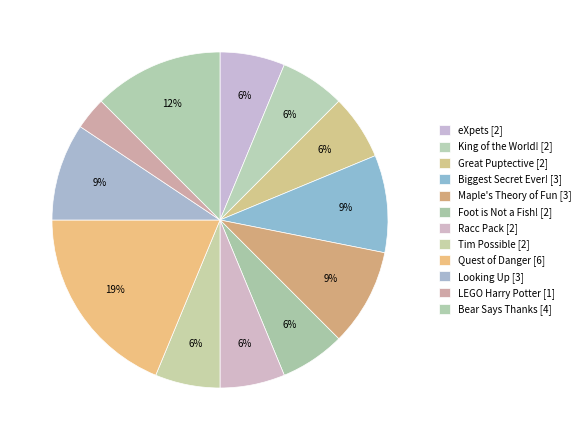

What portion of the pie excludes eXpets?

93.8%